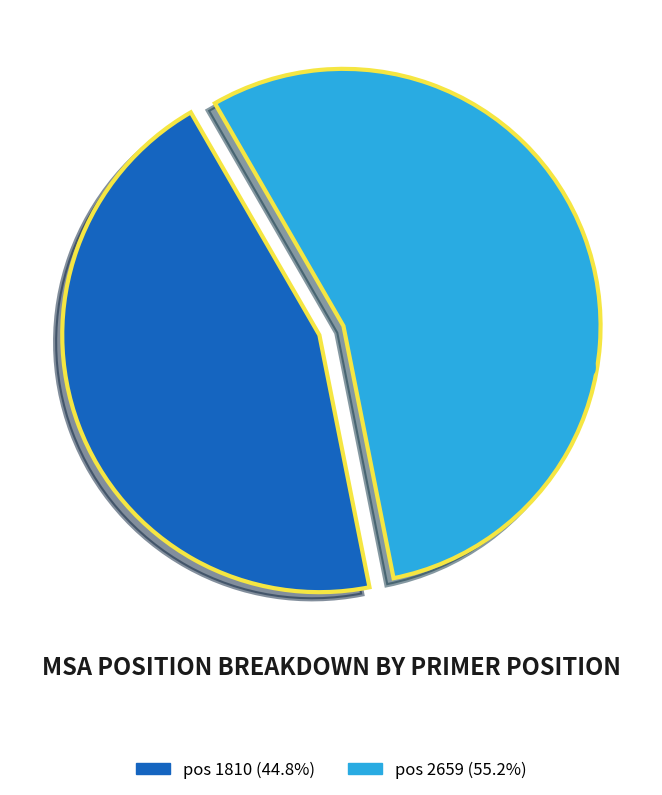

Is pos 2659 the majority of the pie?

Yes